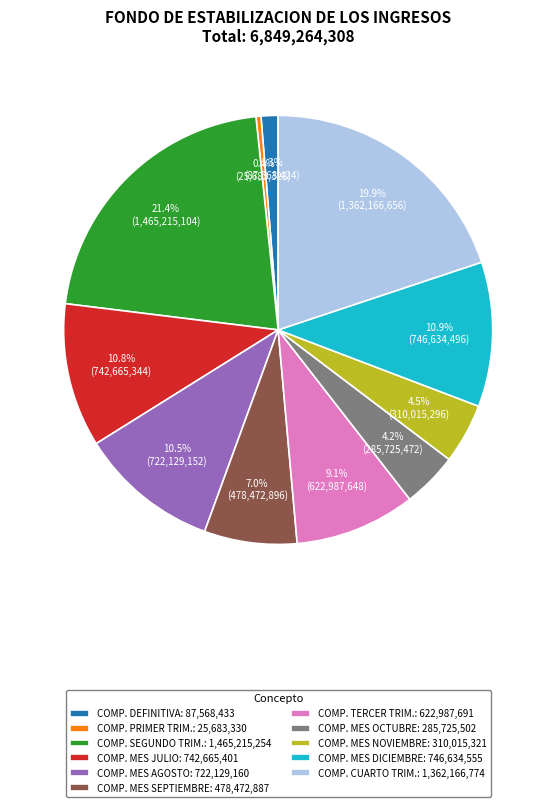

How much of the chart is everything except COMP. MES AGOSTO: 722,129,160?

89.5%